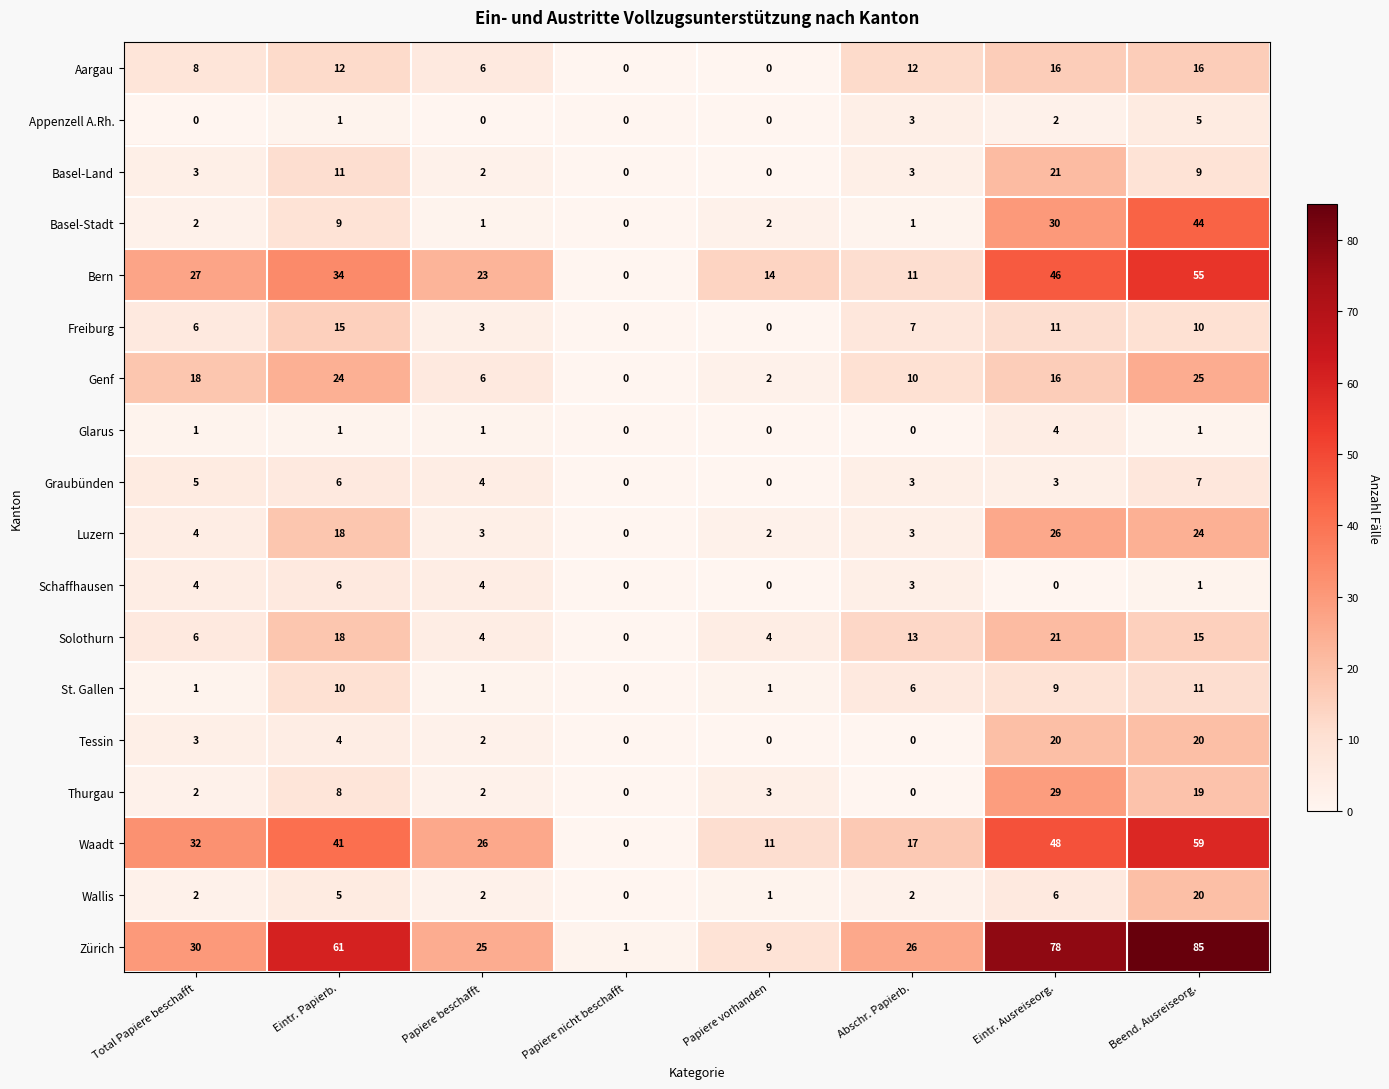

What is the difference between the second highest and second lowest values in the Genf series?

22